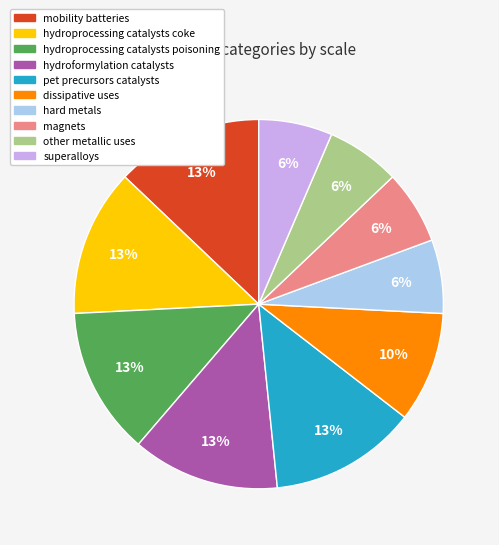

To the nearest percent, what is the average slice percentage?

10%